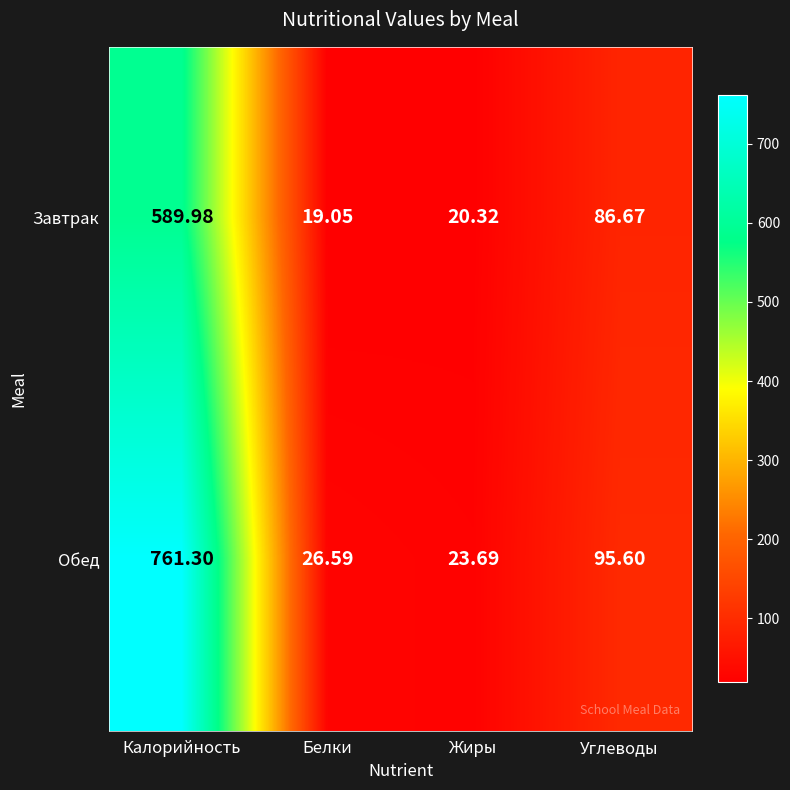

At which label does Завтрак first exceed 86?

Калорийность